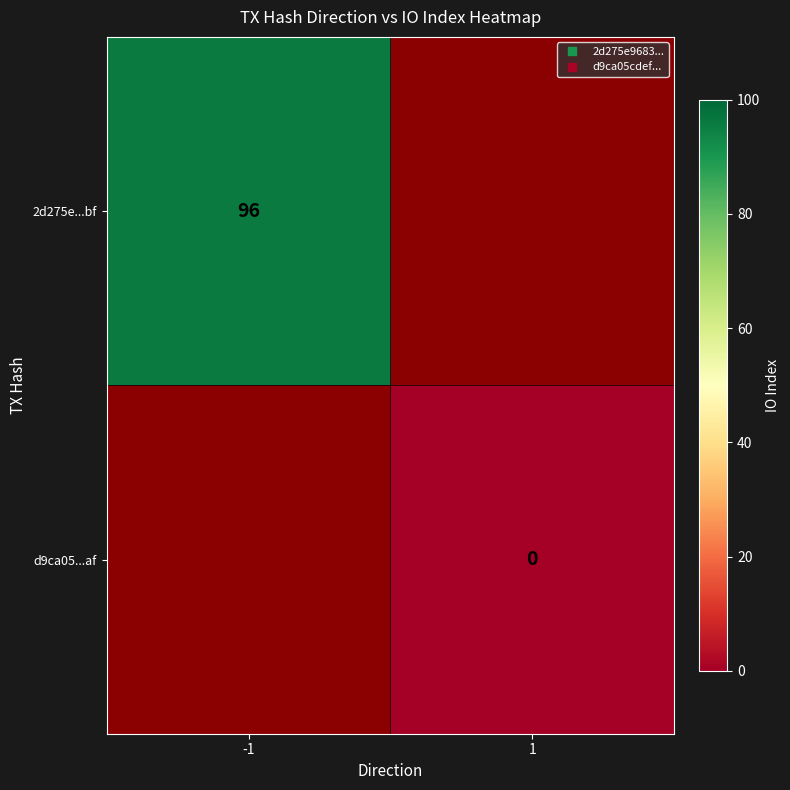

At which label is 2d275e...bf closest to 48?

-1